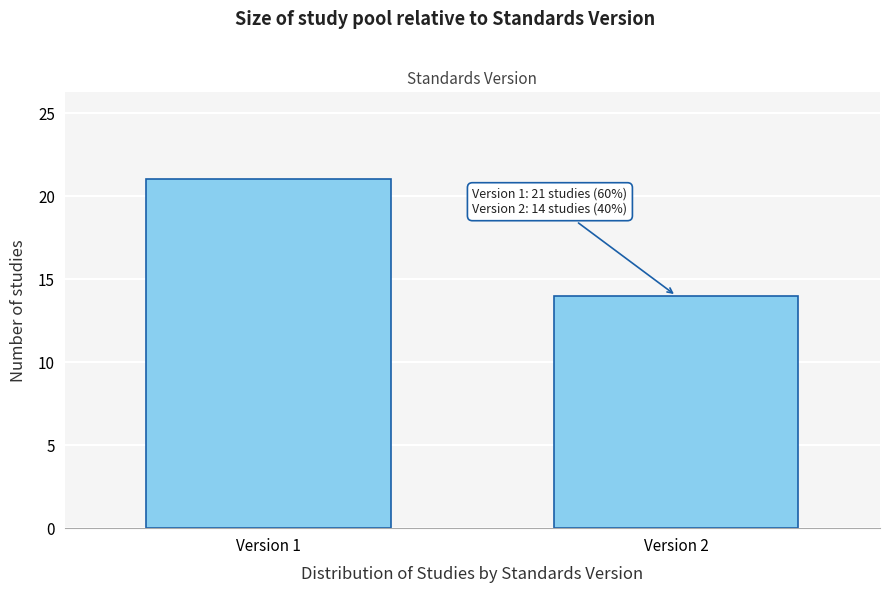

Reading right to left, what are all the values shown in this chart?

Version 2=14	Version 1=21